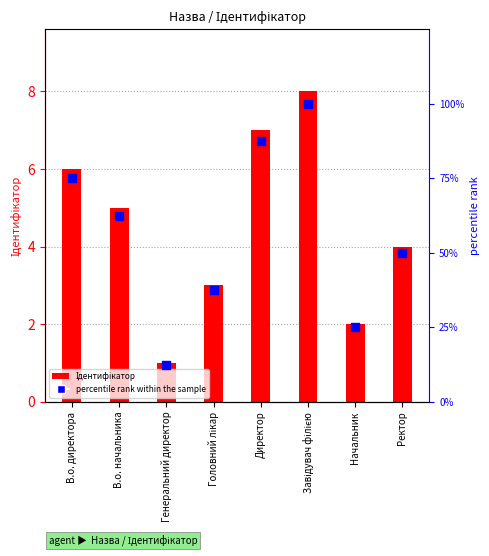

What are all the series names shown in the legend?

Ідентифікатор, percentile rank within the sample